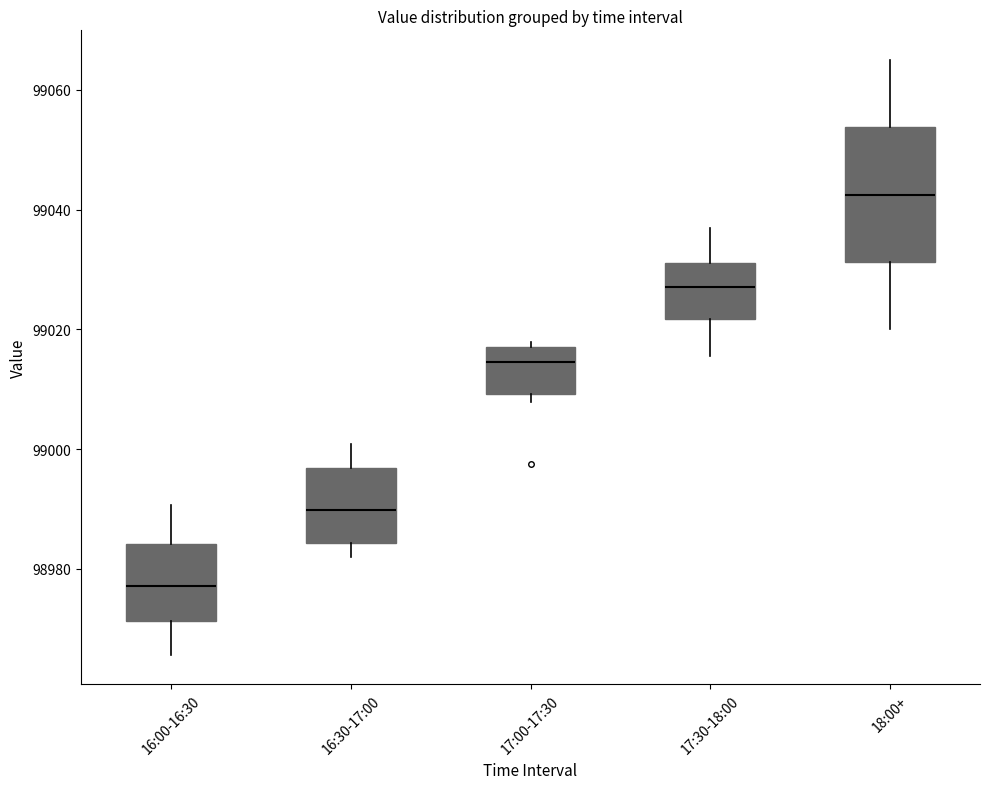

Reading left to right, transcribe this box plot: for each box, give where its median line is, the range the box spans, and where its two whiskers end, as read against the y-axis. The values are not printed on the chart, so give them approximately, as read against the axis.

16:00-16:30: median 98978, box 98972 to 98984, whiskers 98966 to 98990
16:30-17:00: median 98990, box 98984 to 98996, whiskers 98982 to 99000
17:00-17:30: median 99014, box 99010 to 99018, whiskers 99008 to 99018 (just above the box's upper edge)
17:30-18:00: median 99028, box 99022 to 99032, whiskers 99016 to 99036
18:00+: median 99042, box 99032 to 99054, whiskers 99020 to 99066